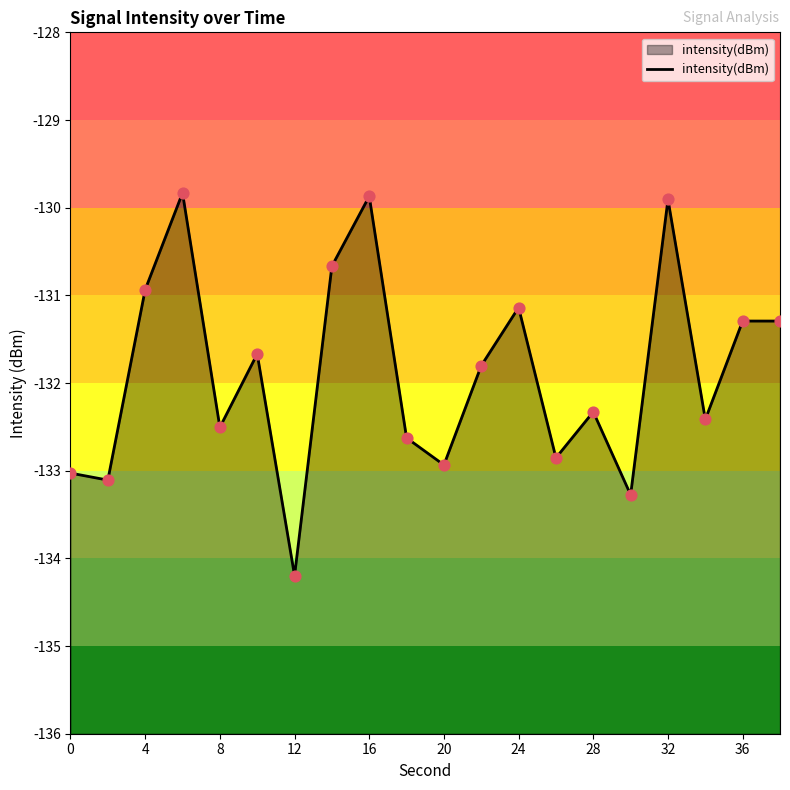

Between 18 and 8, which is larger?

8